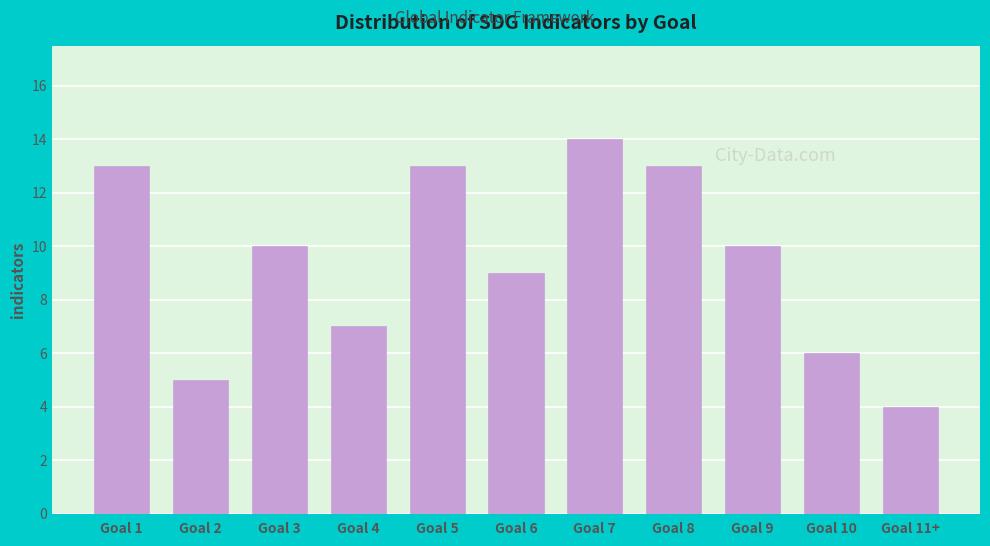

Reading left to right, list all the values displayed in this chart.

13	5	10	7	13	9	14	13	10	6	4